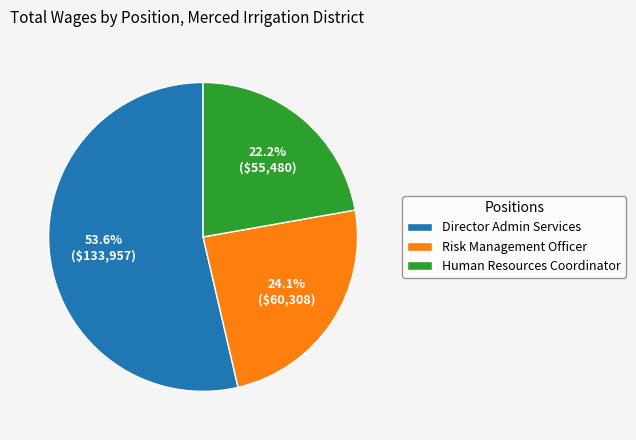

Combined, do Human Resources Coordinator and Director Admin Services account for over 50%?

Yes